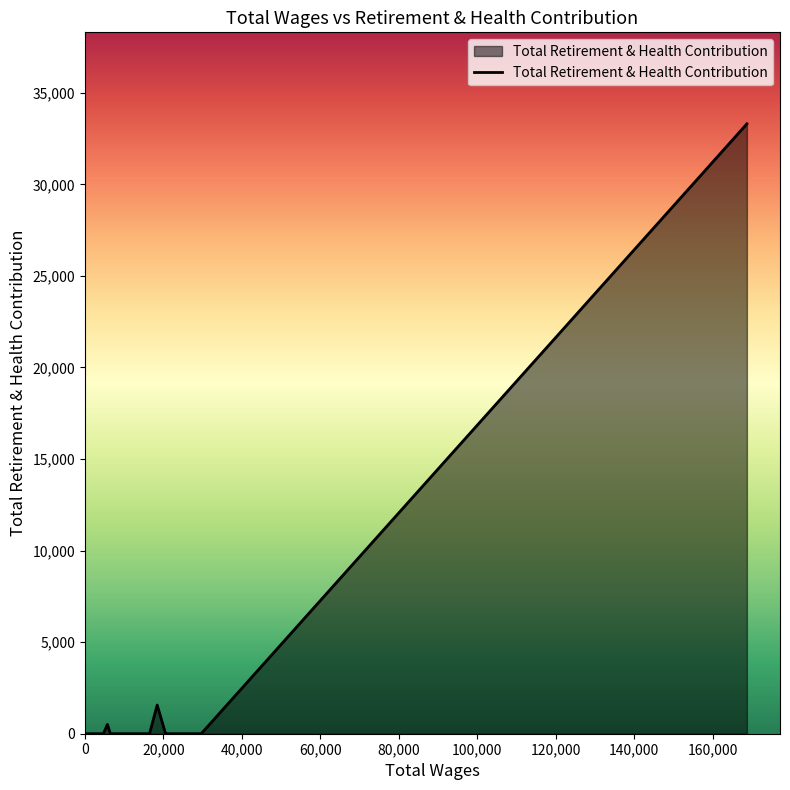

What is the greatest value displayed?

33304